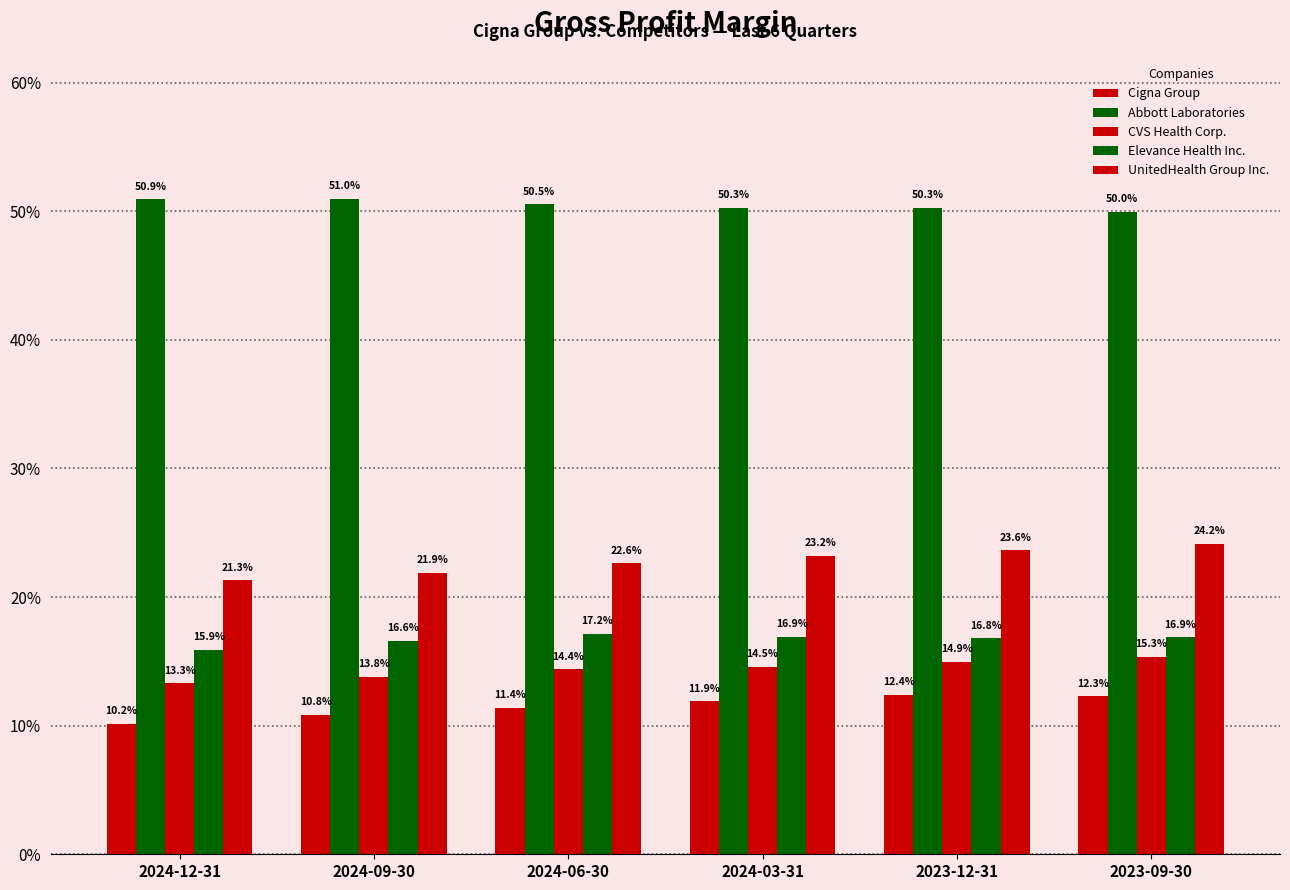

Is the value of Cigna Group at 2023-12-31 greater than the value of Elevance Health Inc. at 2023-12-31?

No